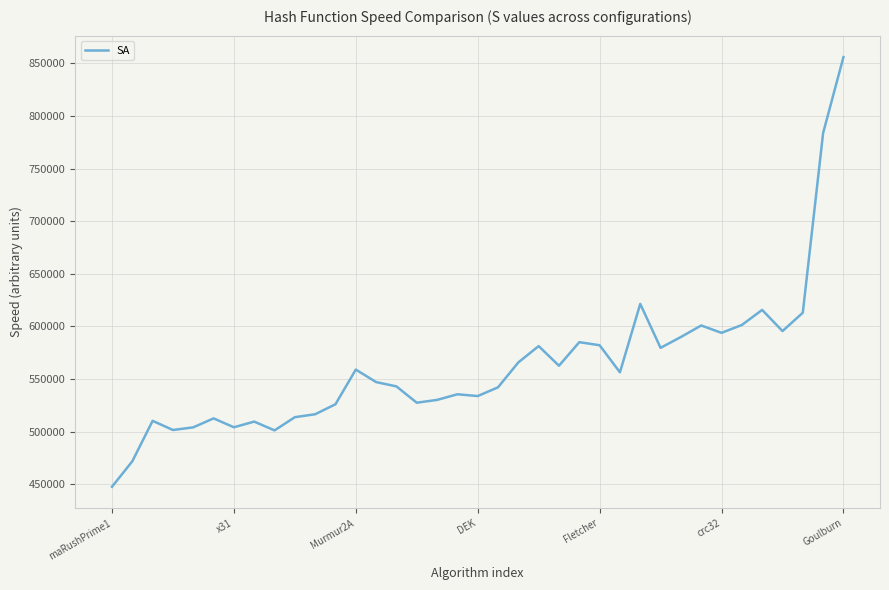

Does the chart have visible grid lines?

Yes